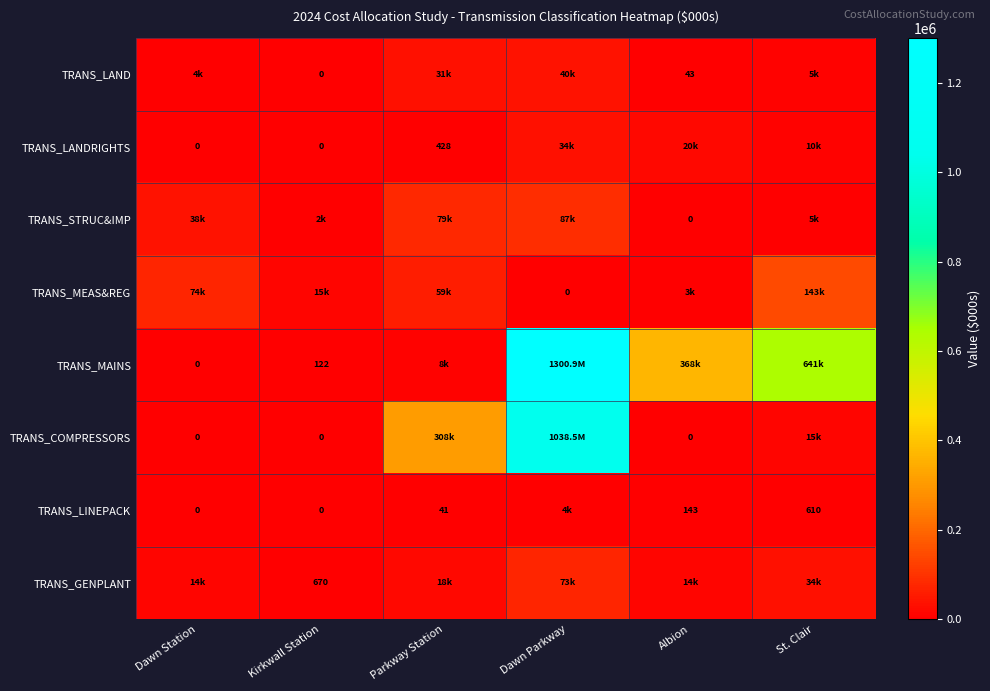

How many data points in TRANS_COMPRESSORS are above 15004?

3